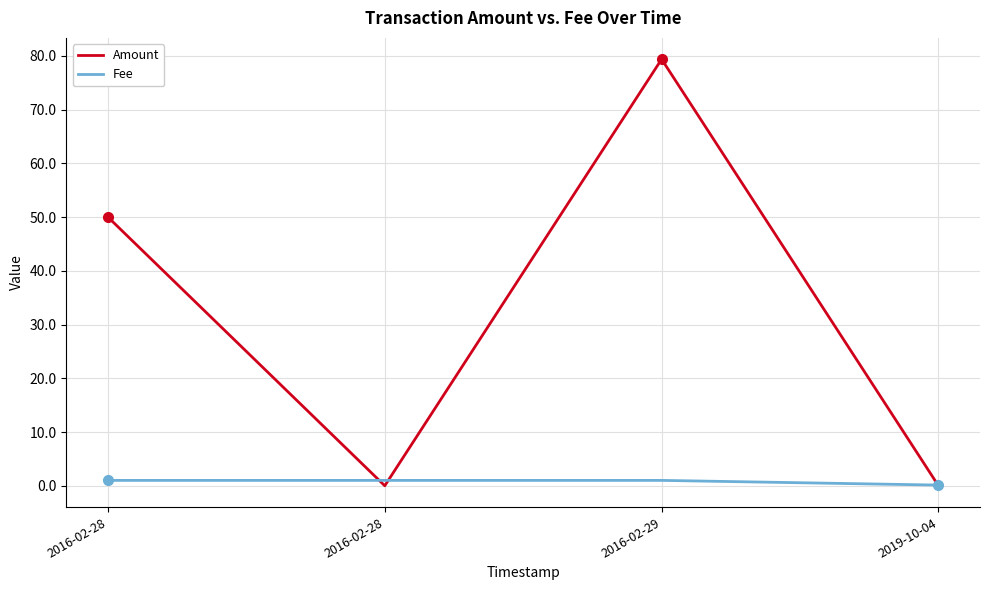

What is the difference between the Amount values at 2019-10-04 and 2016-02-28?

50.0